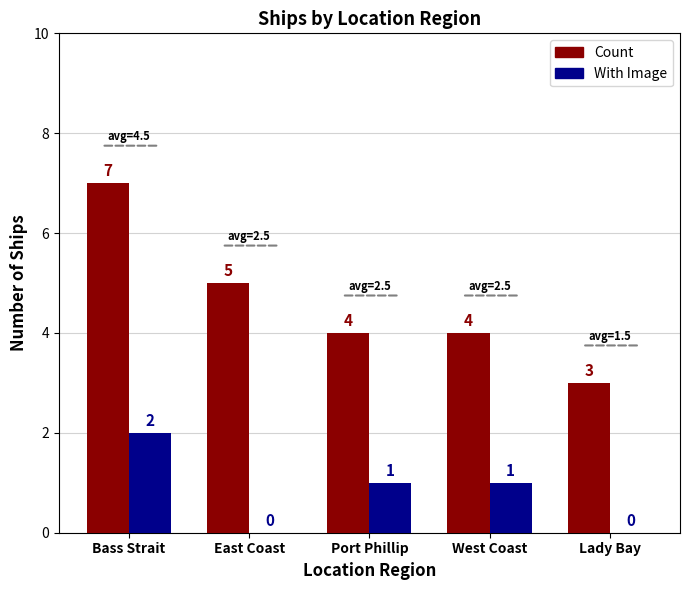

What is the sum of all Count values?

23